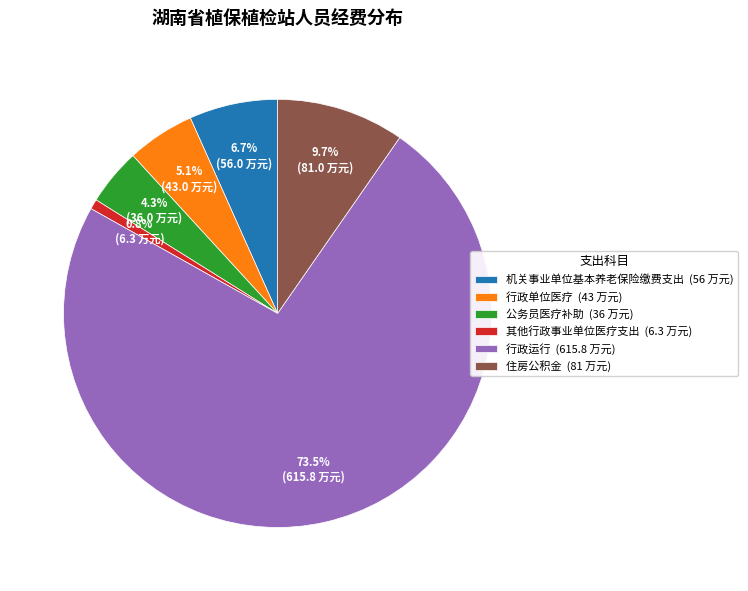

To the nearest percent, what is the combined percentage of 其他行政事业单位医疗支出 and 机关事业单位基本养老保险缴费支出?

7%